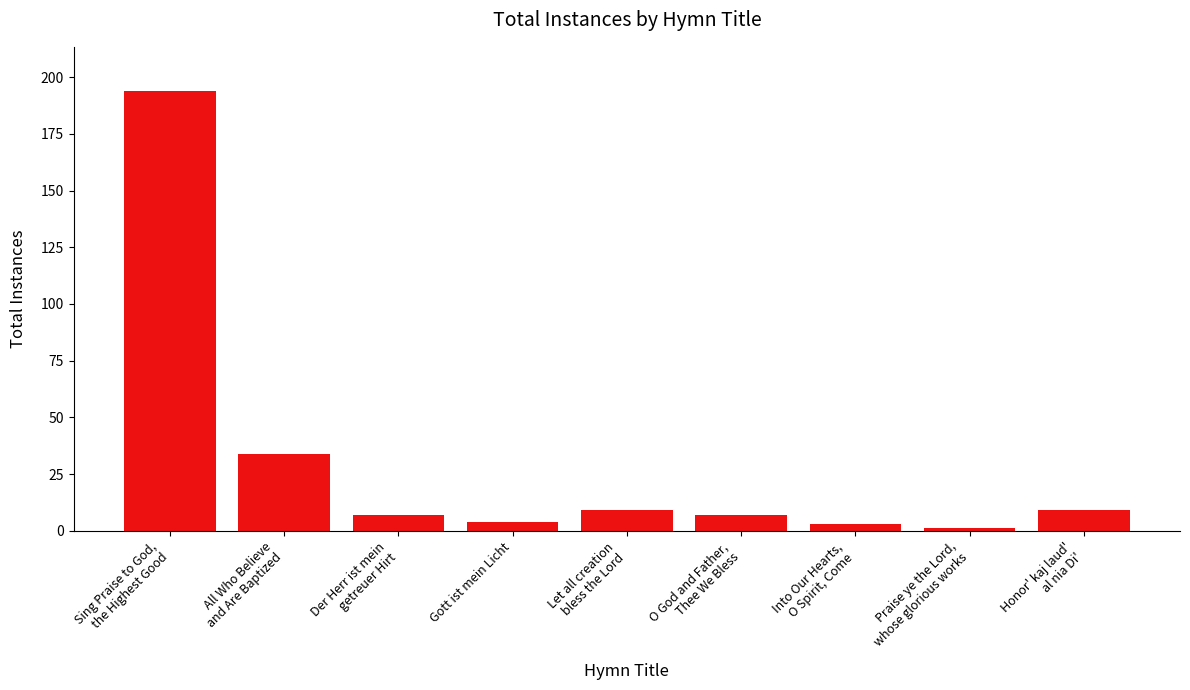

What is the label of the 8th bar from the left?

Praise ye the Lord,
whose glorious works